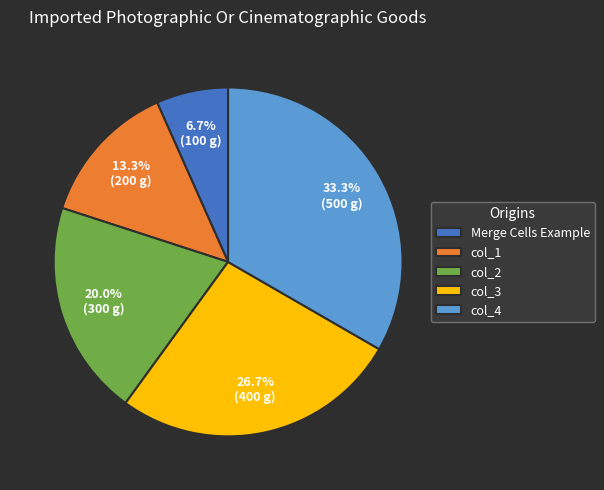

Which has a higher value, col_2 or col_1?

col_2